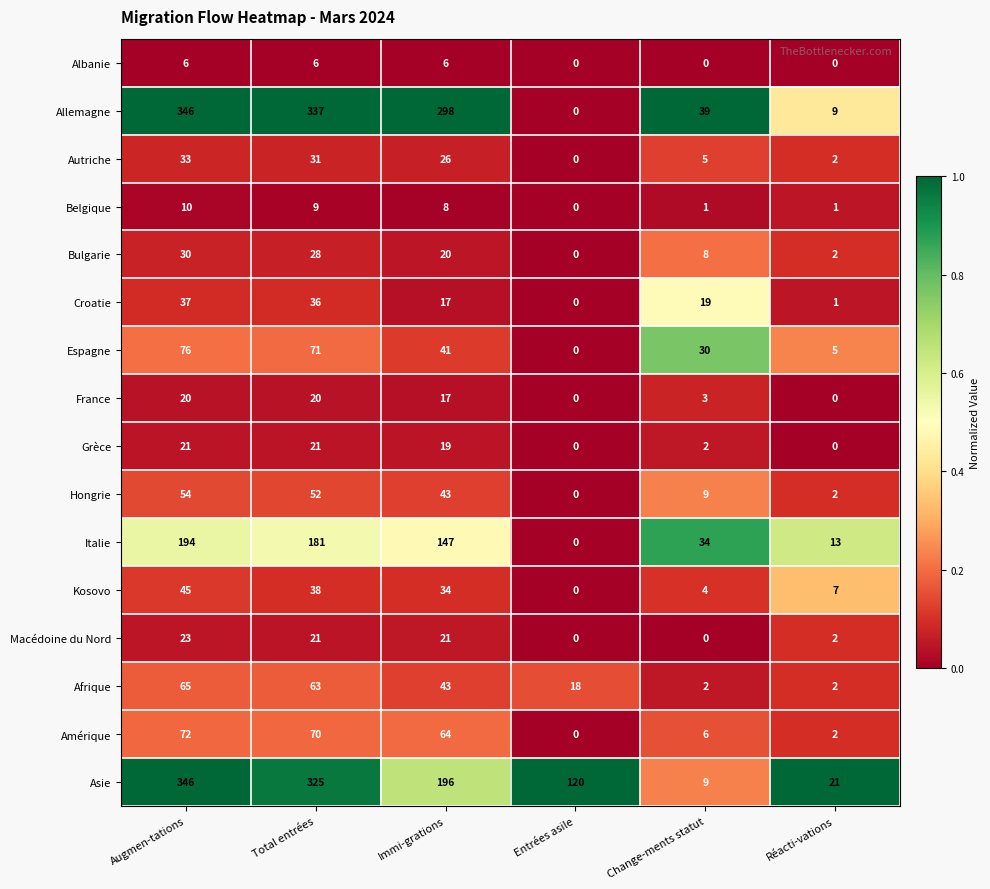

The Afrique series shows 2 at Change-ments statut. True or false?

True